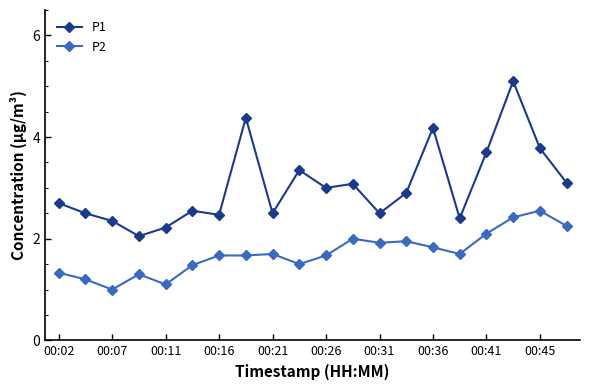

What is the lowest value of the P2 series?

1.0